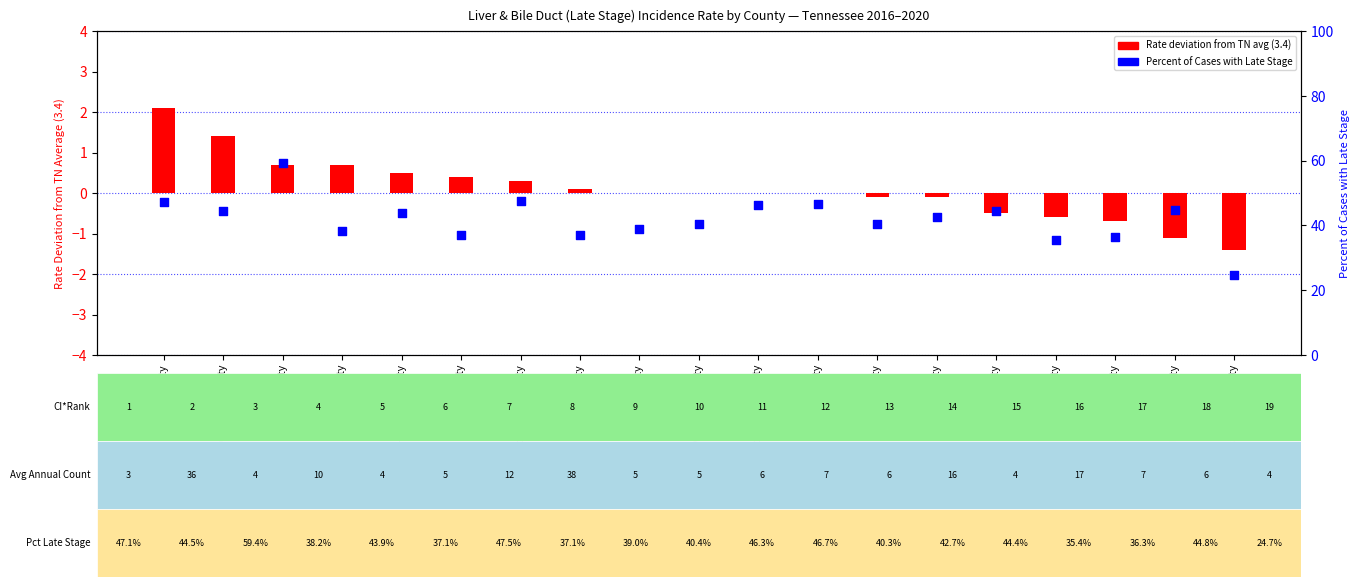

Which series contains the highest Y value?

Percent of Cases with Late Stage